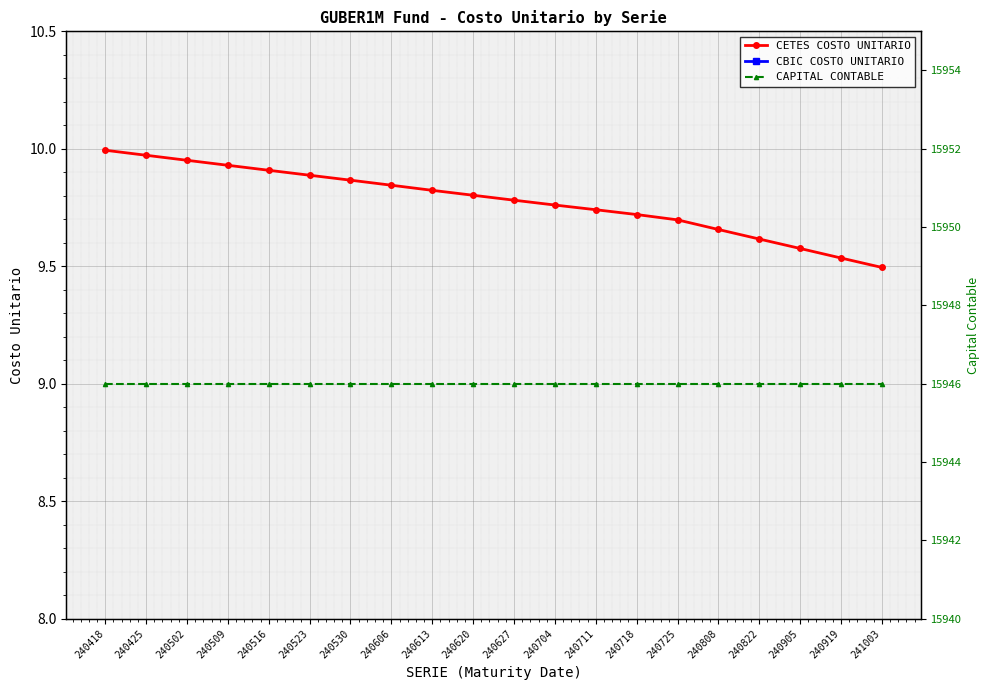

Does the chart display data point markers on the line(s)?

Yes